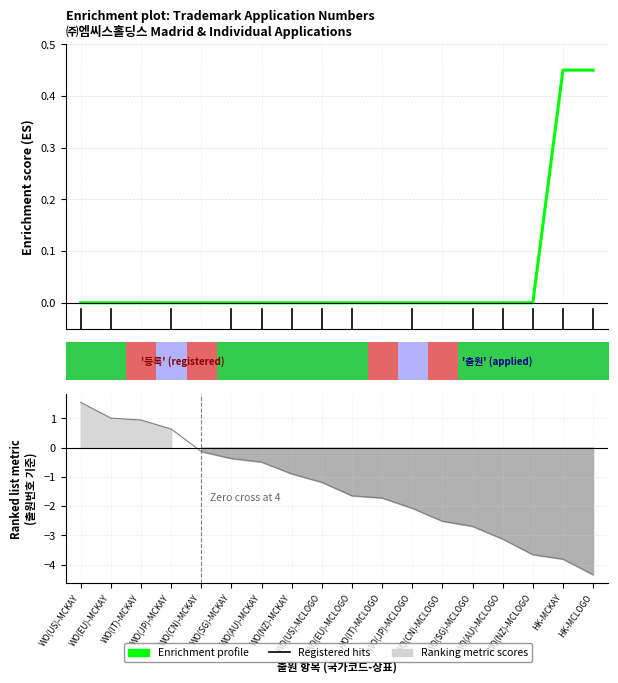

Reading left to right, extract all data points from this chart.

WO(US)-MCKAY=0.0	WO(EU)-MCKAY=0.0	WO(IT)-MCKAY=0.0	WO(JP)-MCKAY=0.0	WO(CN)-MCKAY=0.0	WO(SG)-MCKAY=0.0	WO(AU)-MCKAY=0.0	WO(NZ)-MCKAY=0.0	WO(US)-MCLOGO=0.0	WO(EU)-MCLOGO=0.0	WO(IT)-MCLOGO=0.0	WO(JP)-MCLOGO=0.0	WO(CN)-MCLOGO=0.0	WO(SG)-MCLOGO=0.0	WO(AU)-MCLOGO=0.0	WO(NZ)-MCLOGO=0.0	HK-MCKAY=0.4	HK-MCLOGO=0.5